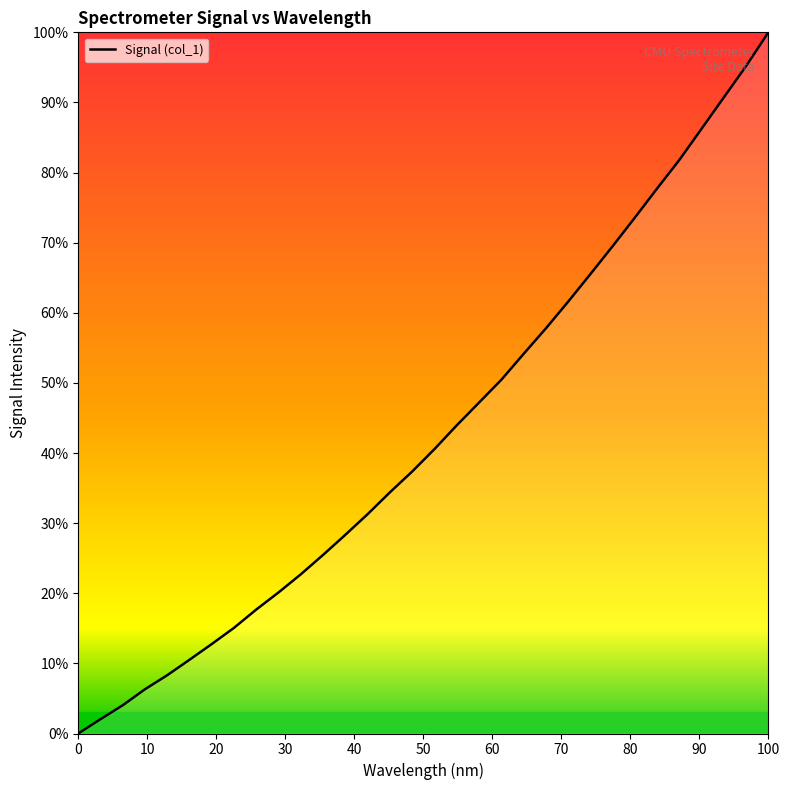

What is the difference between the maximum and minimum values?

100.0